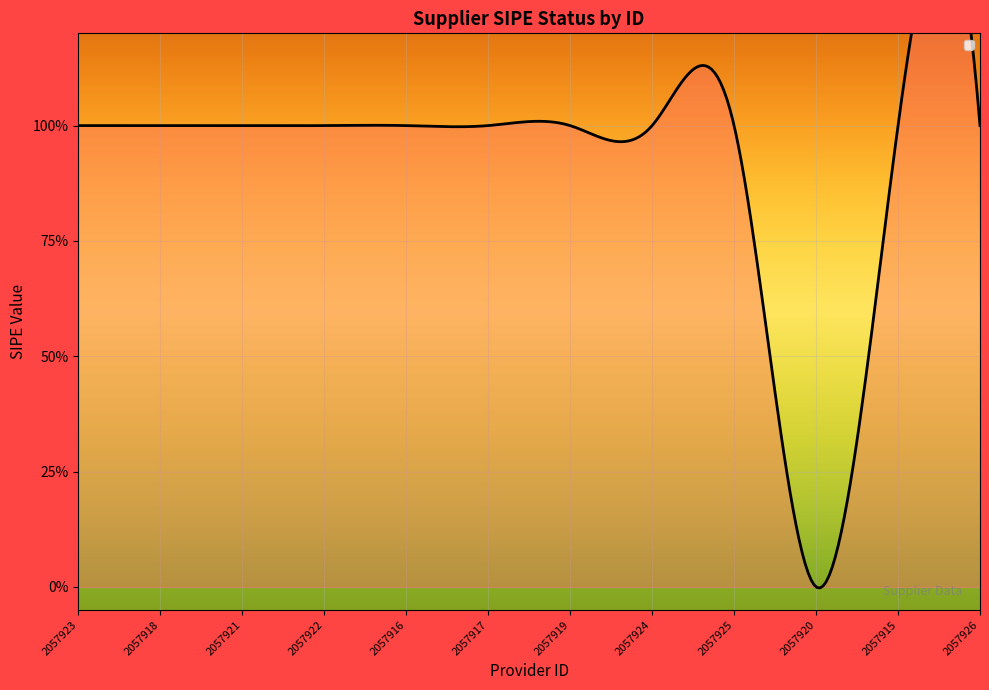

True or false: the data has more than 2 interior local peaks.

False